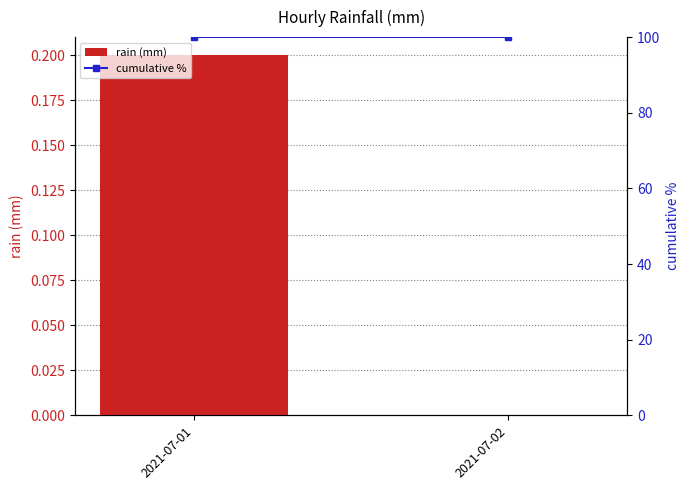

What is the value of the cumulative % bar at the 2nd from the left?

100.0